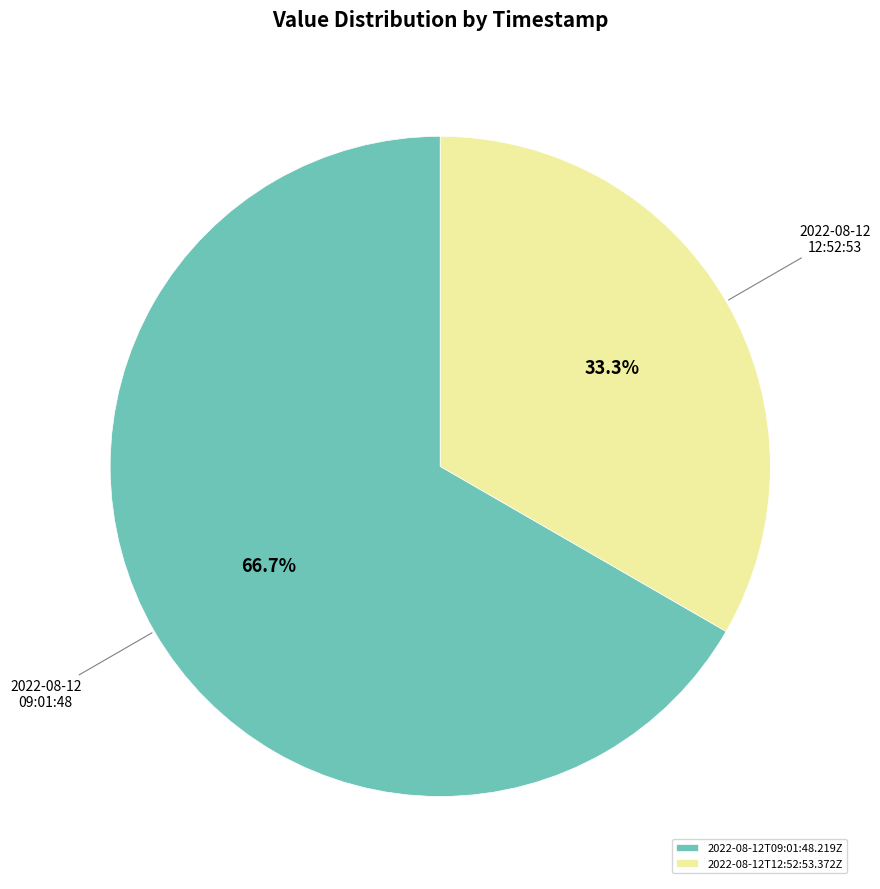

To the nearest percent, what is the difference between the 2022-08-12T09:01:48.219Z and 2022-08-12T12:52:53.372Z slice percentages?

33%